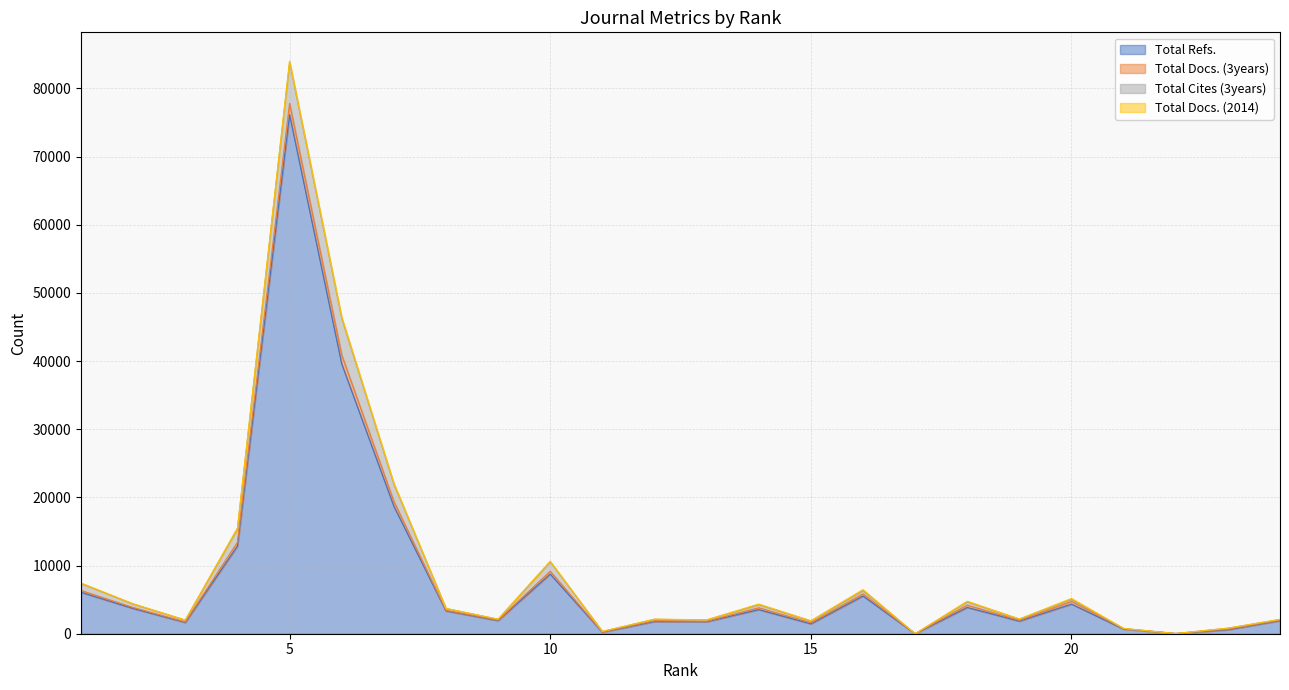

Rank the series at 18 from highest to lowest value.

Total Refs., Total Cites (3years), Total Docs. (3years), Total Docs. (2014)